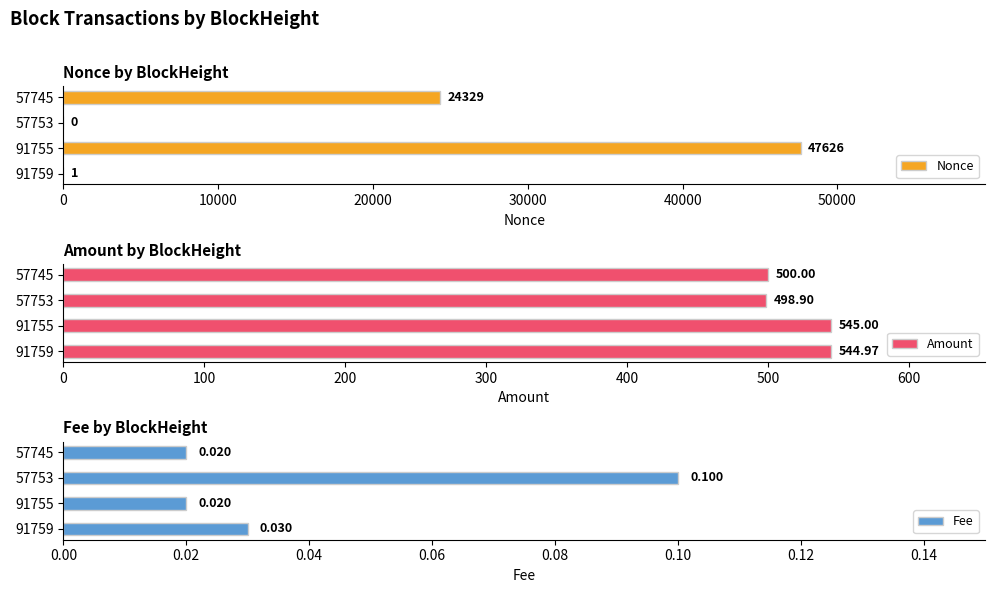

Rank the categories by Fee value from highest to lowest.

20000, 0, 10000, 30000